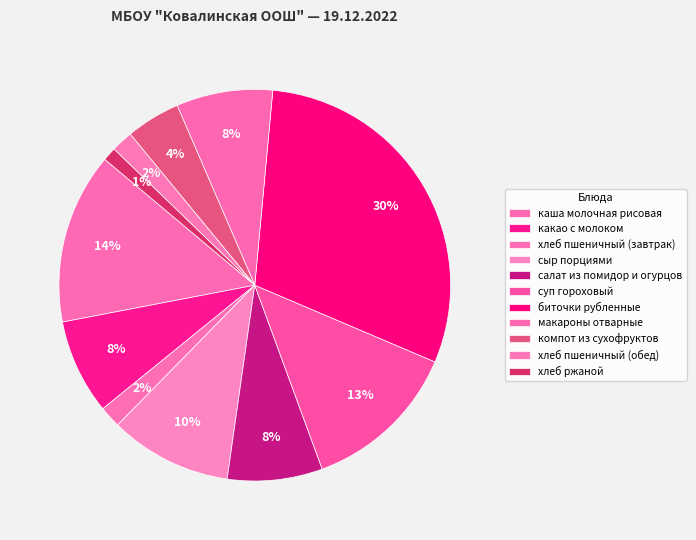

Count the number of slices in the pie.

11